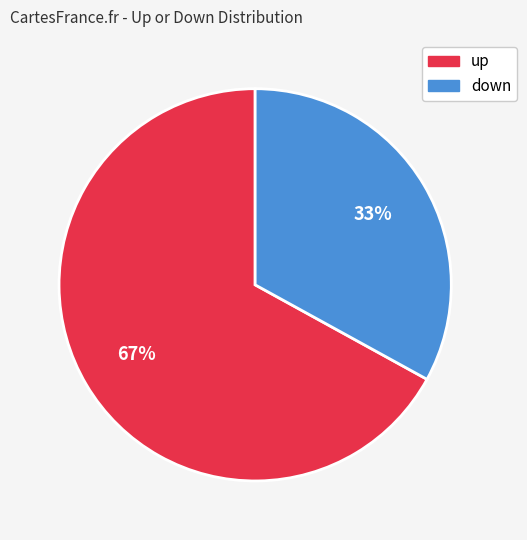

What percentage is the down slice, to the nearest percent?

33%